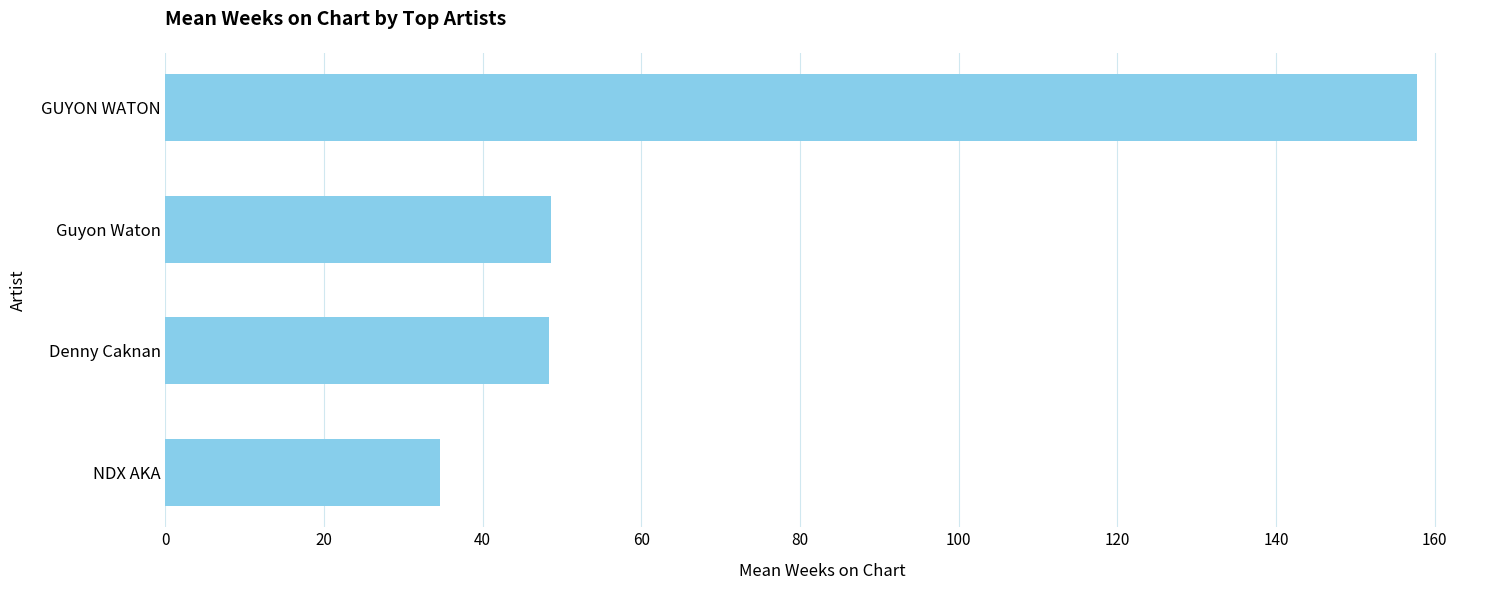

The chart shows a value of 234.0 at GUYON WATON. True or false?

False